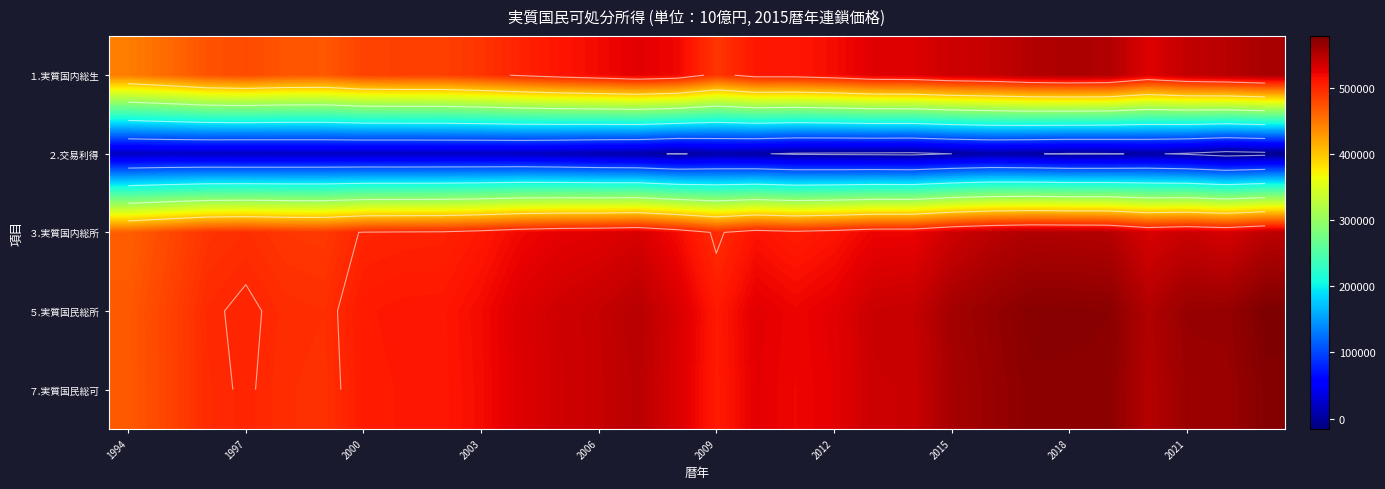

What is the greatest value displayed?

579061.0